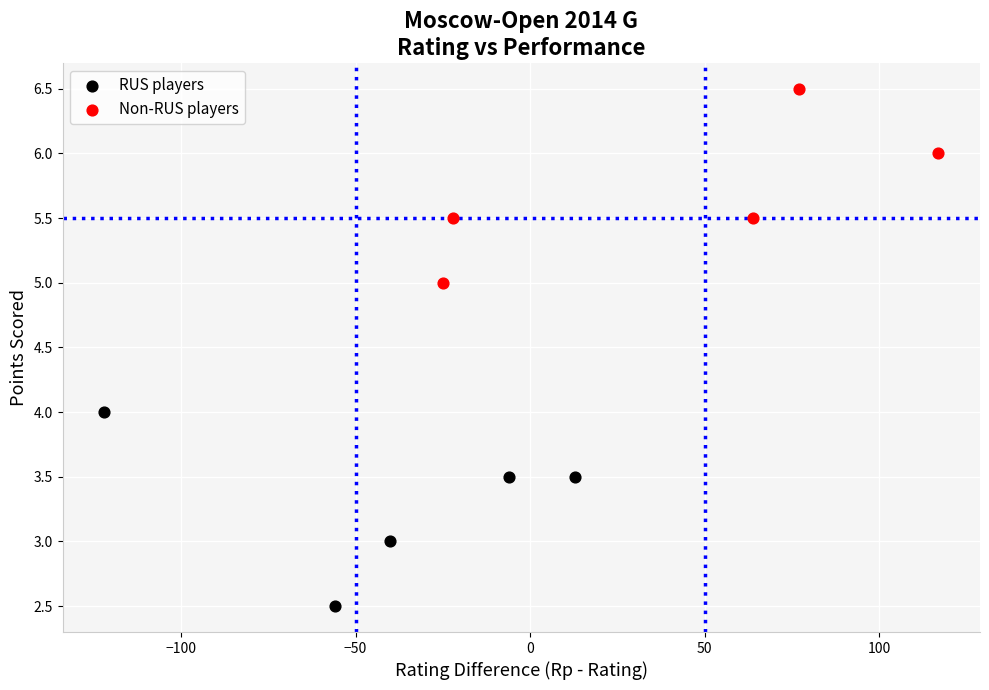

What are all the series names shown in the legend?

RUS players, Non-RUS players